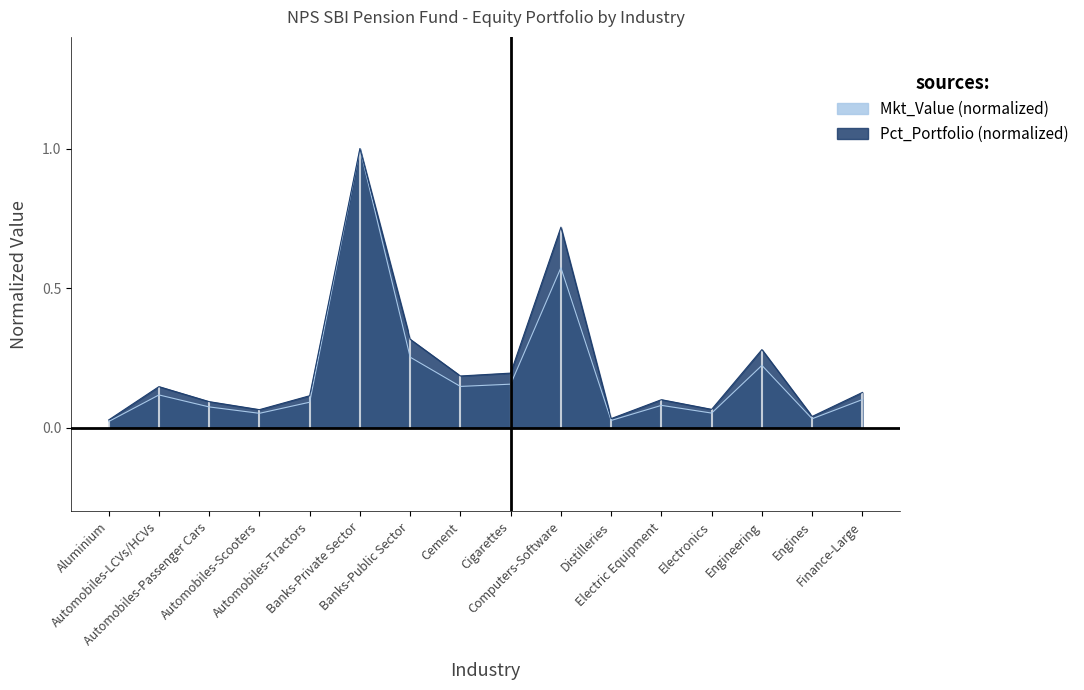

What is the maximum value for Mkt_Value (Cr)?

1.0